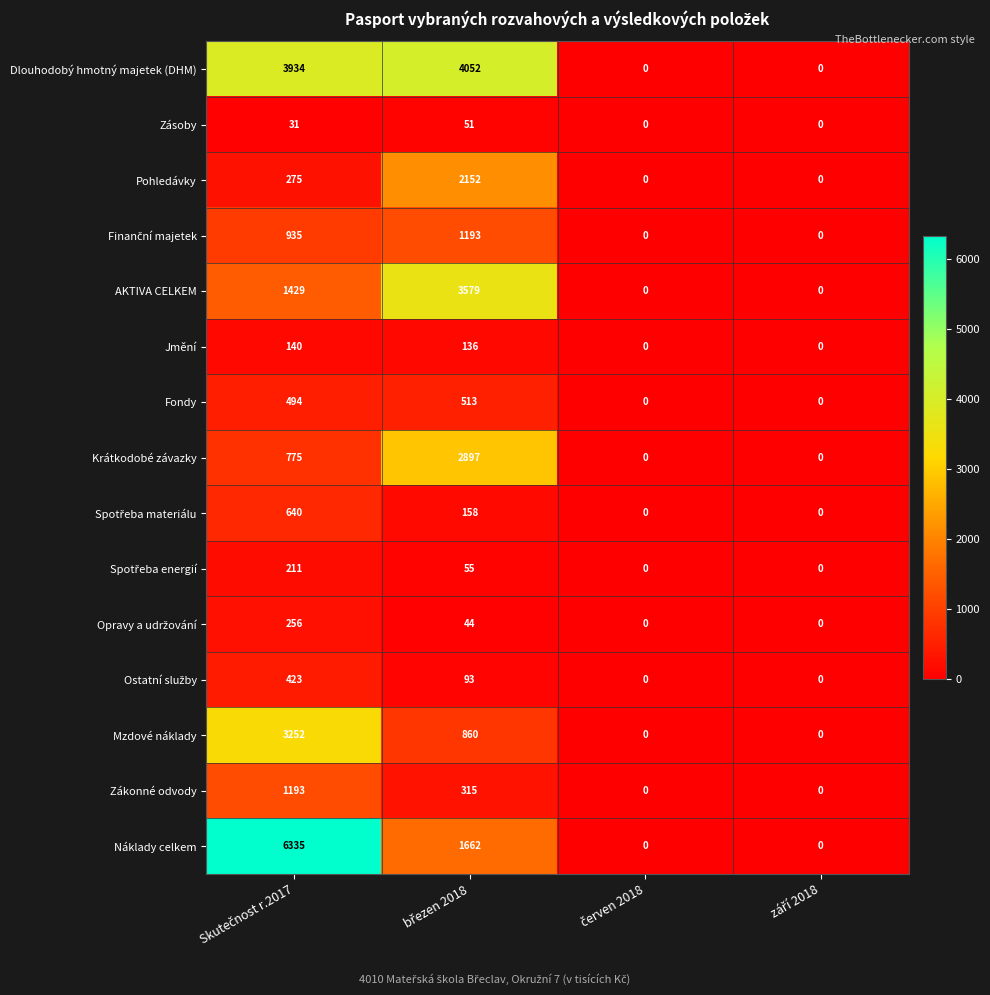

What is the difference between the maximum and minimum values in the Fondy series?

513